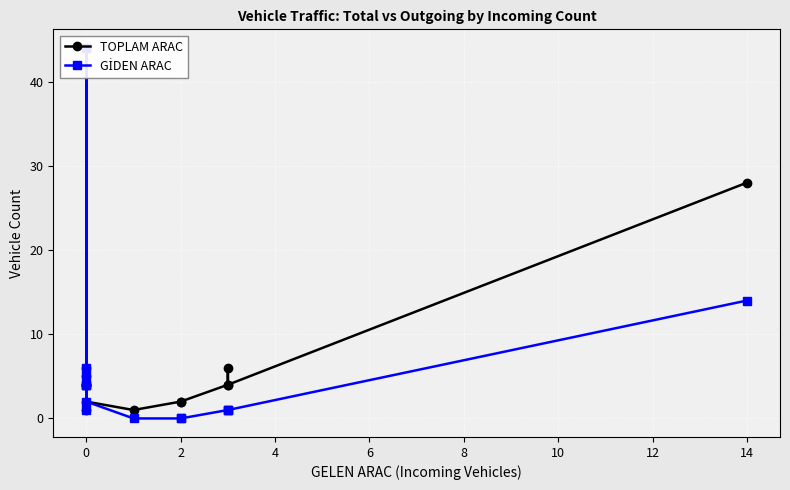

Which series has the largest total across all categories?

TOPLAM ARAC